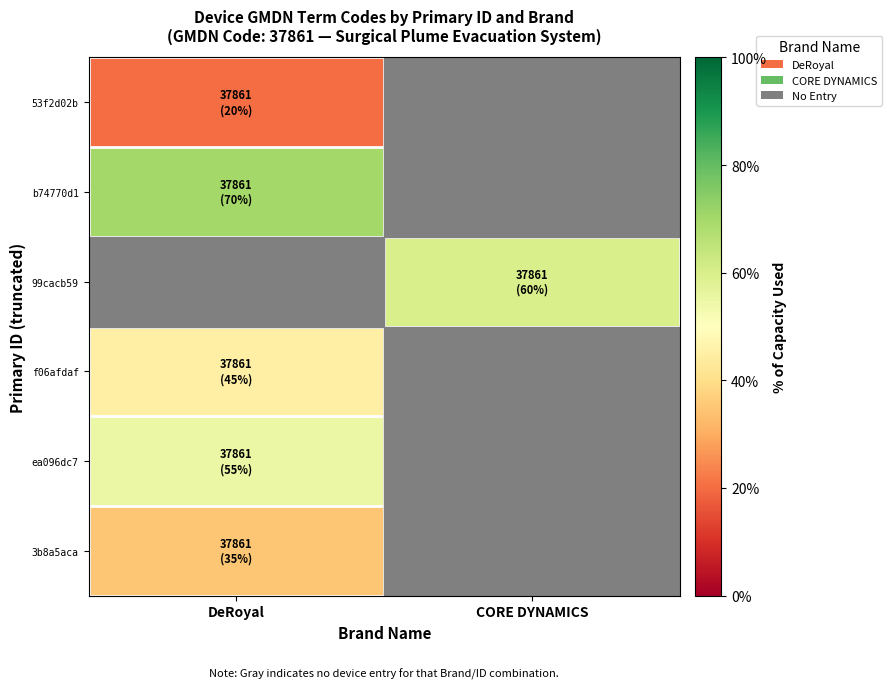

At which label does b74770d1 reach its minimum?

DeRoyal